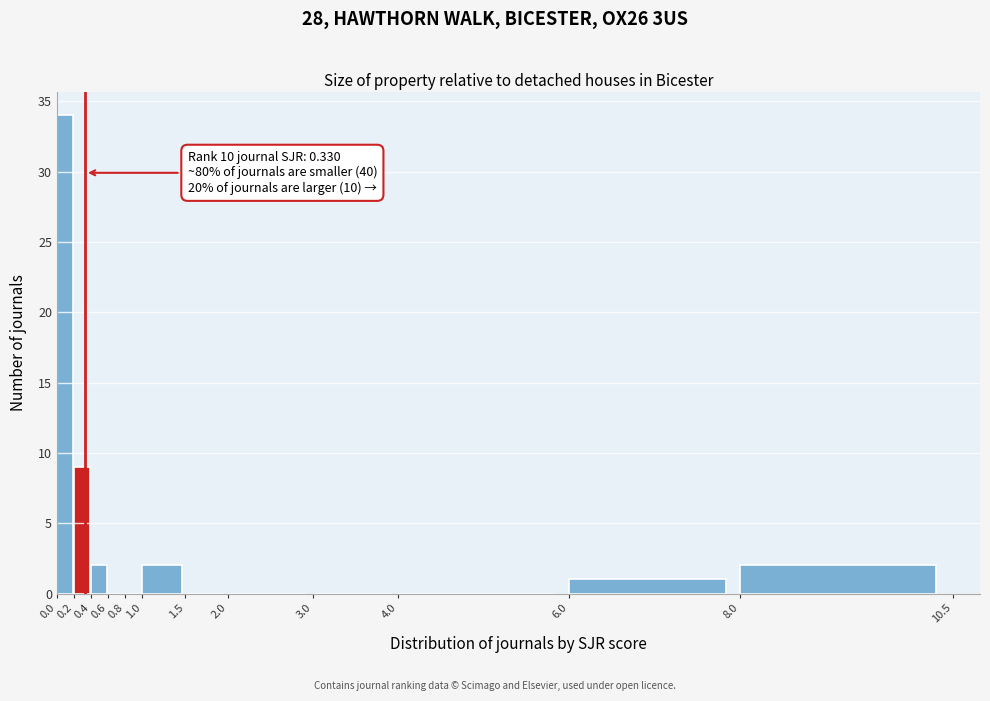

Over which range of the x-axis is the bar tallest?

0.0 to 0.2